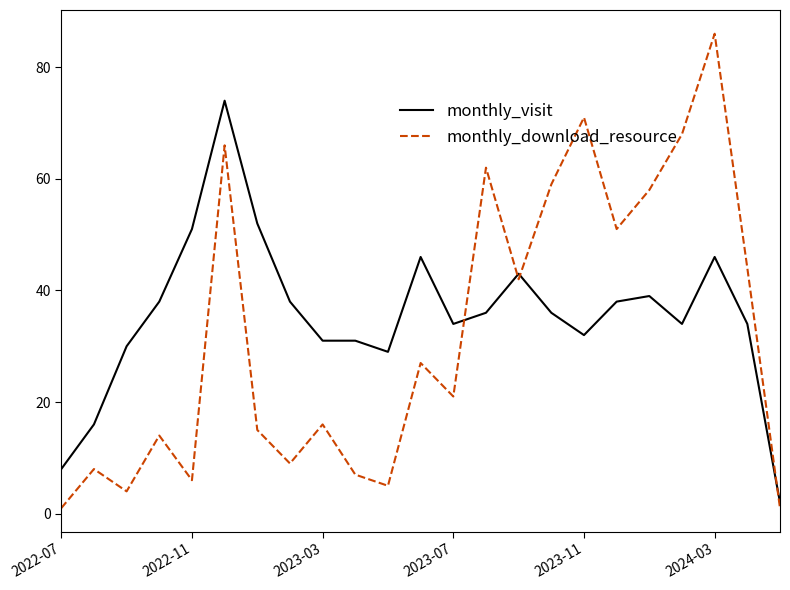

True or false: monthly_download_resource and monthly_visit cross at least once.

True